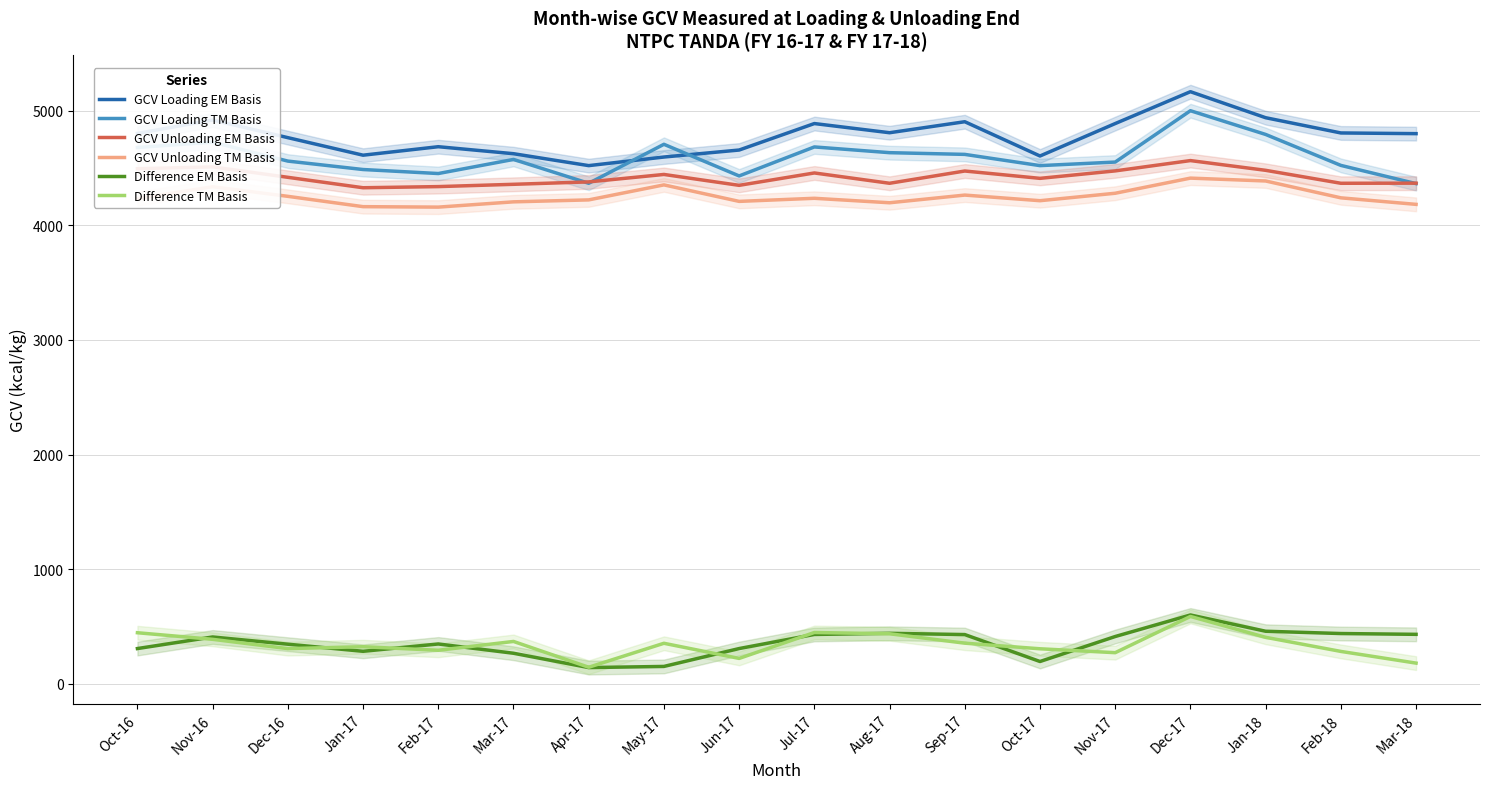

What is the smallest value displayed?

142.0